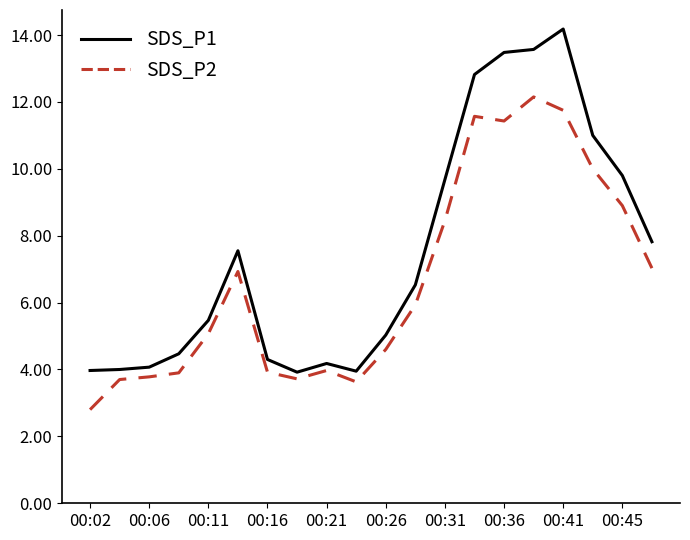

List the series in order of their overall mean, lowest first.

SDS_P2, SDS_P1